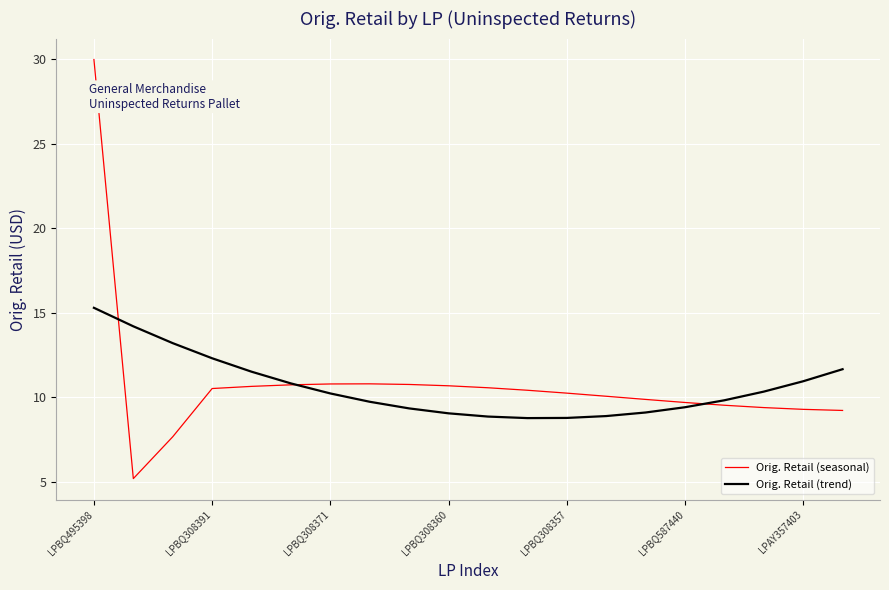

What is the lowest value of the Orig. Retail (trend) series?

8.8